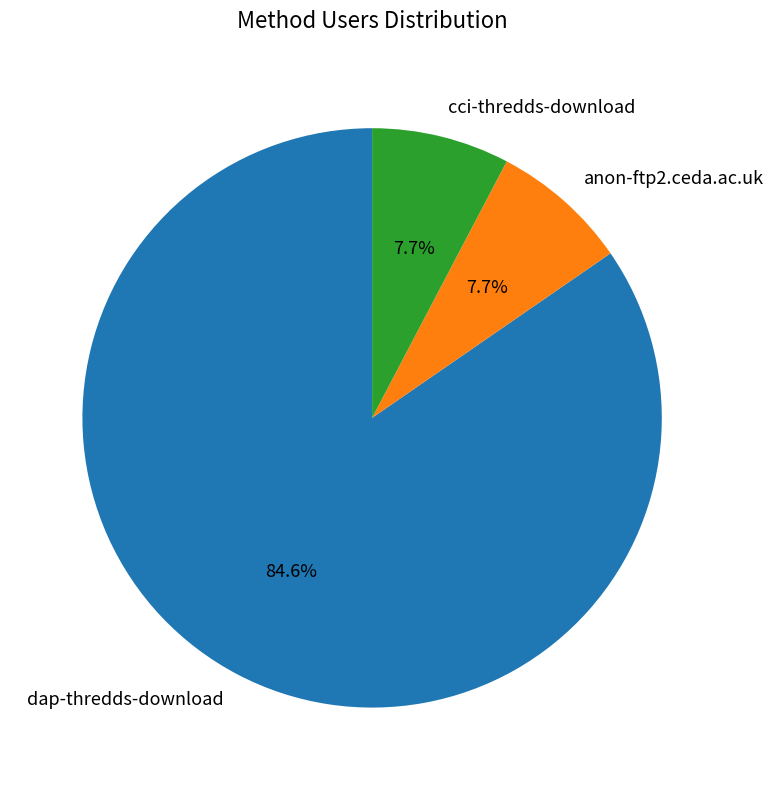

Count the number of slices in the pie.

3